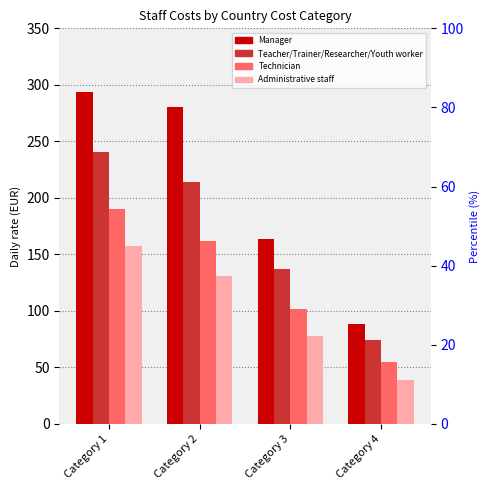

Reading left to right, transcribe all the data shown in this chart.

Manager: Category 1=294	Category 2=280	Category 3=164	Category 4=88
Teacher/Trainer/Researcher/Youth worker: Category 1=241	Category 2=214	Category 3=137	Category 4=74
Technician: Category 1=190	Category 2=162	Category 3=102	Category 4=55
Administrative staff: Category 1=157	Category 2=131	Category 3=78	Category 4=39